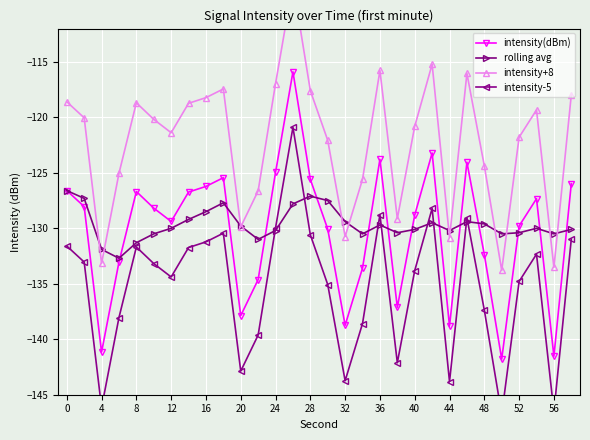

What is the greatest value displayed?

-107.9